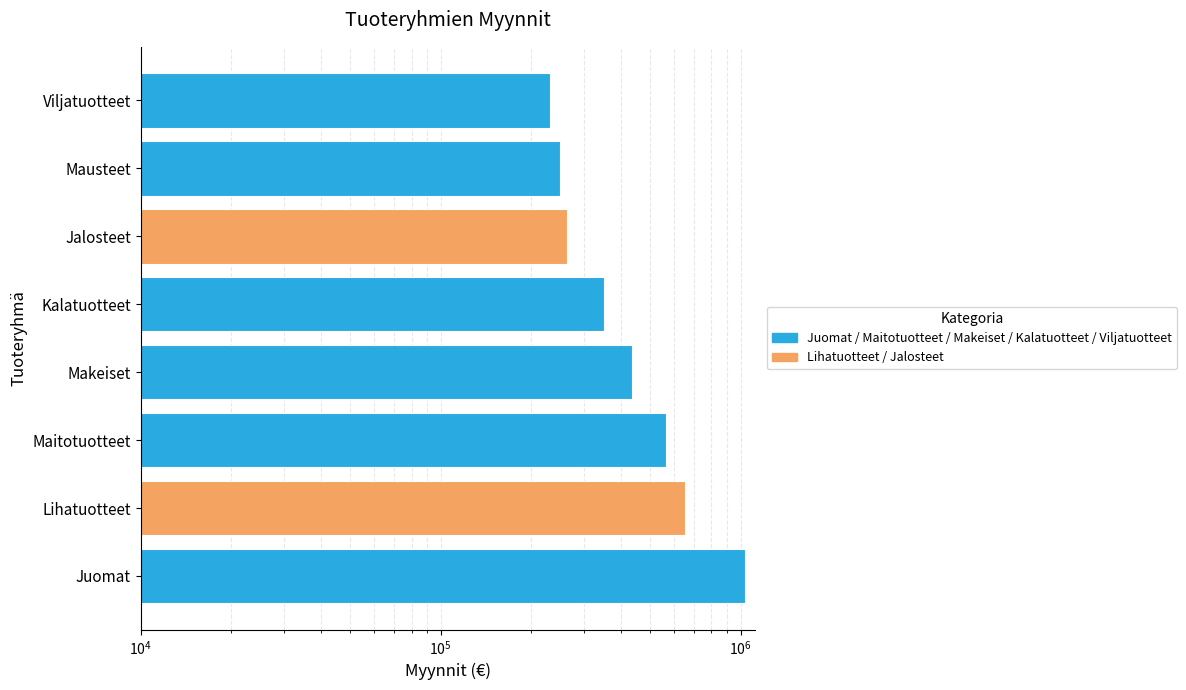

What position from the left is Viljatuotteet?

8